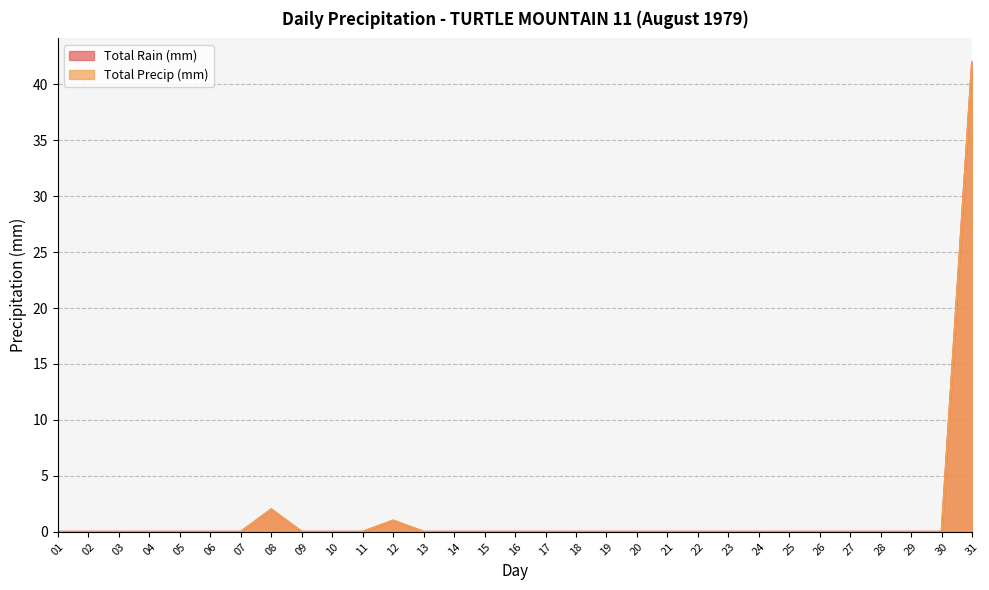

True or false: Total Precip (mm) and Total Rain (mm) cross at least once.

False